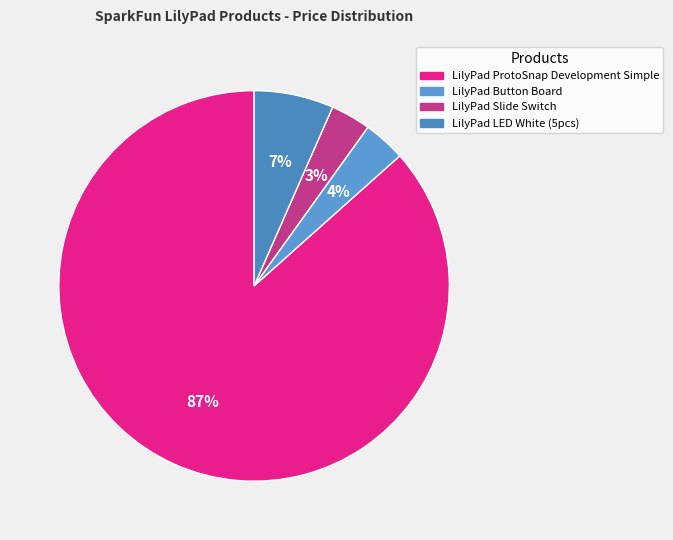

To the nearest percent, what is the average slice percentage?

25%